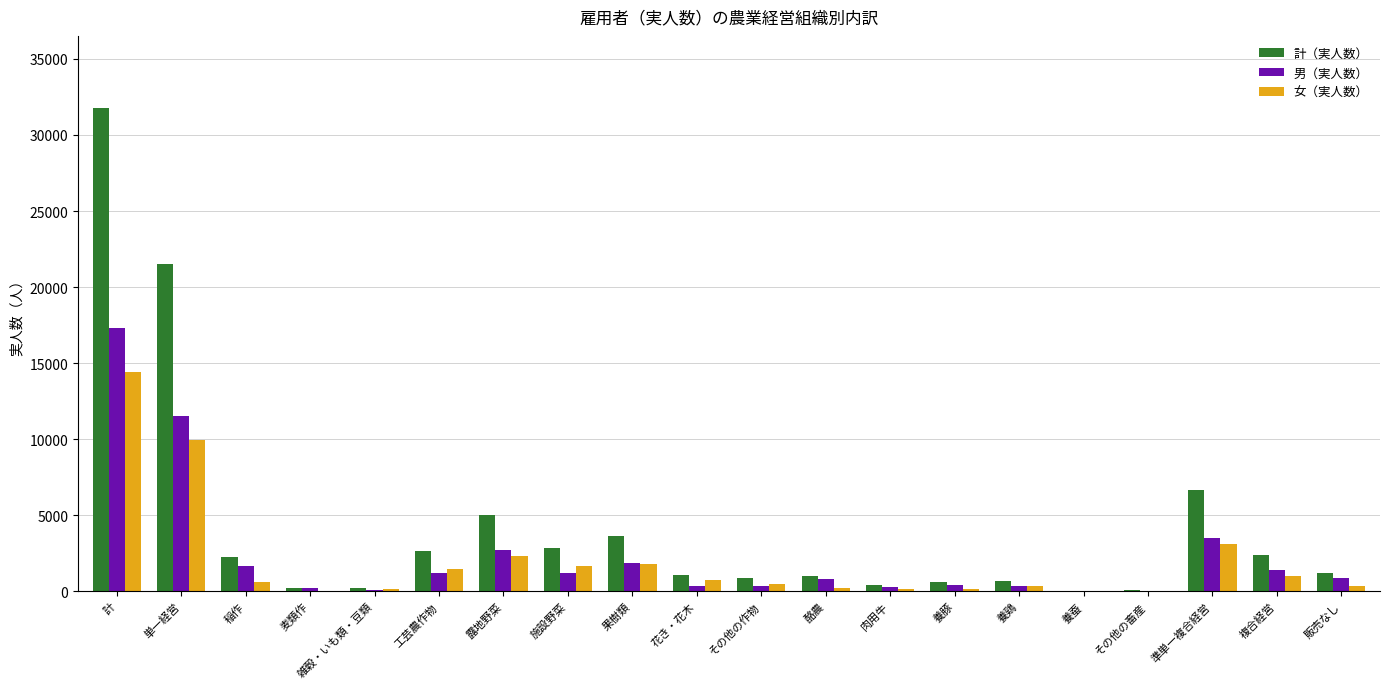

The 女（実人数） series shows 603 at 稲作. True or false?

True